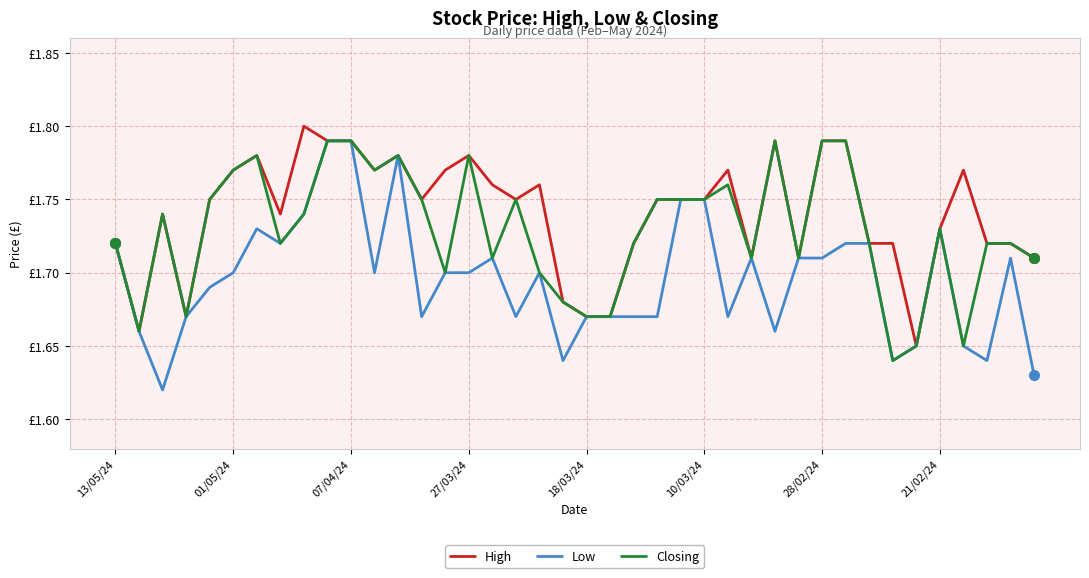

What are all the series names shown in the legend?

High, Low, Closing